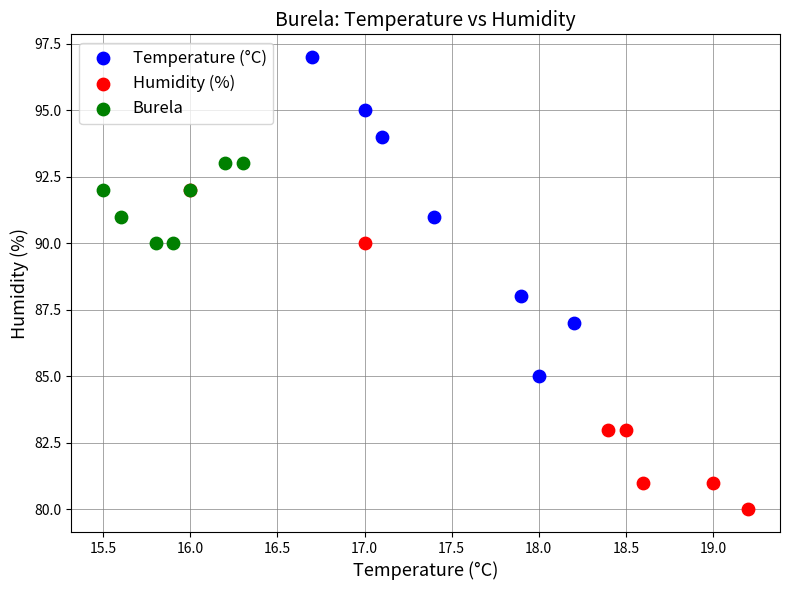

Which series contains the lowest Y value?

Humidity (%)